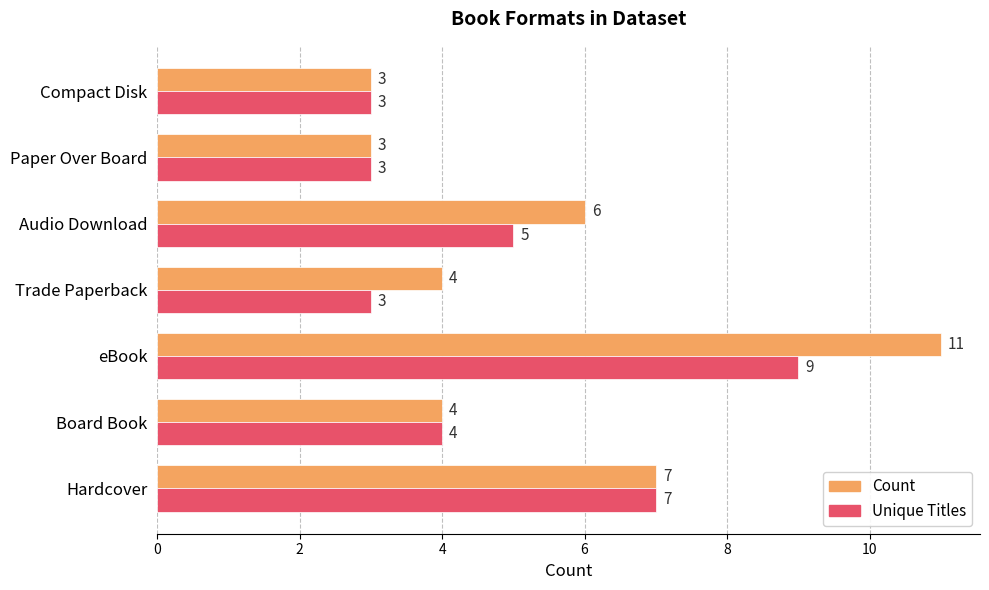

Count the number of data series in this chart.

2